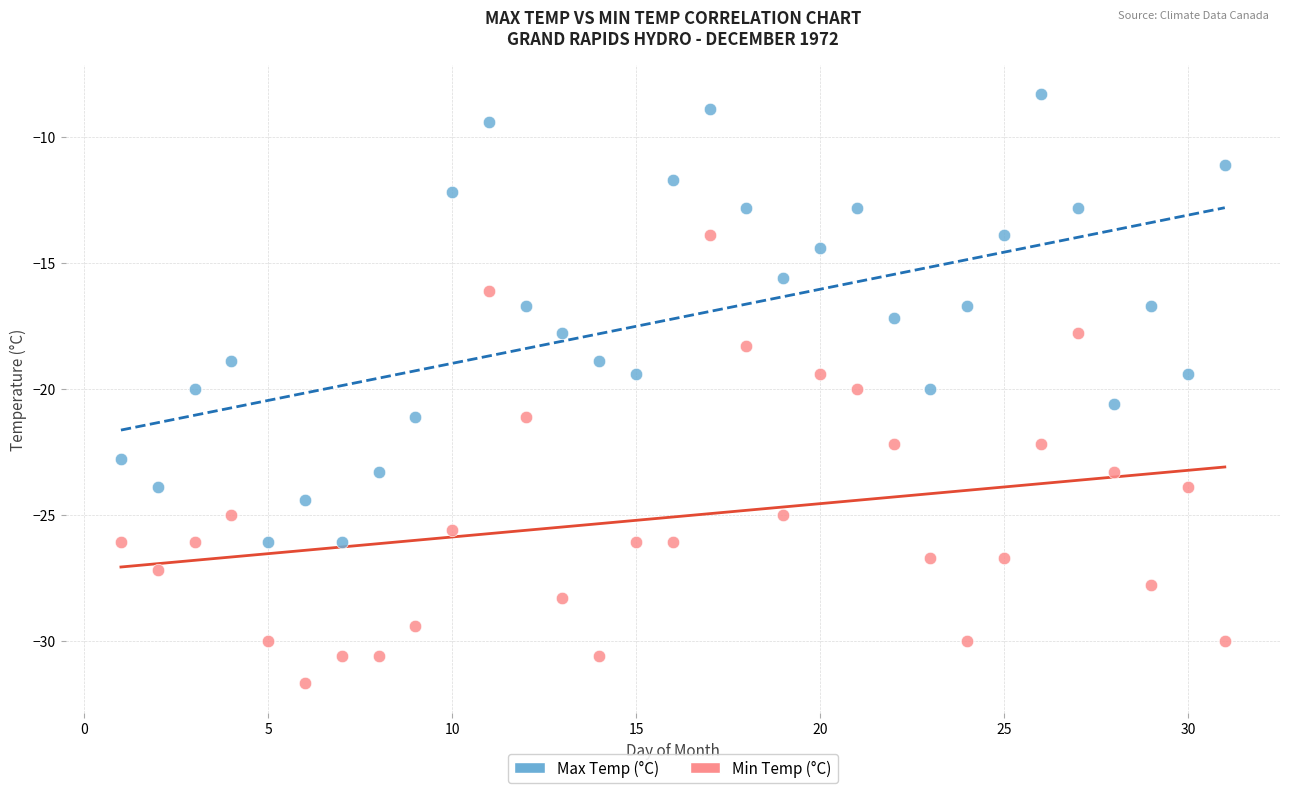

What are all the series names shown in the legend?

Max Temp (°C), Min Temp (°C)